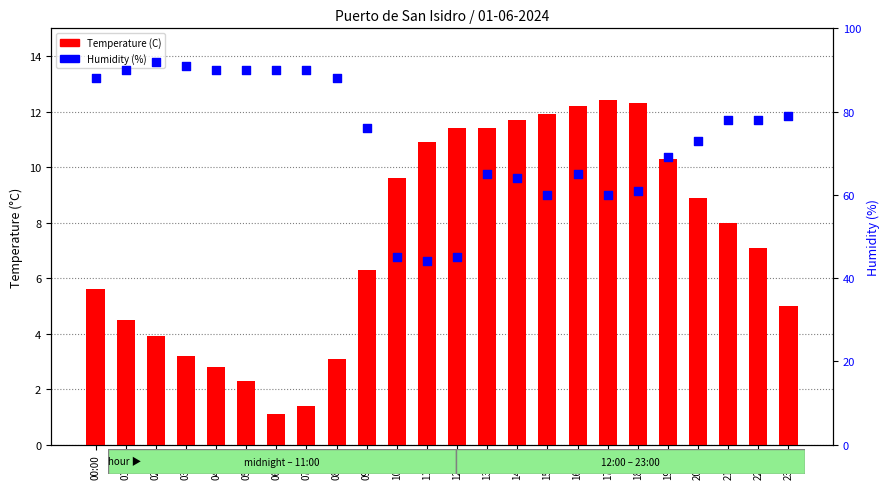

At which category is the sum across all series the highest?

02:00